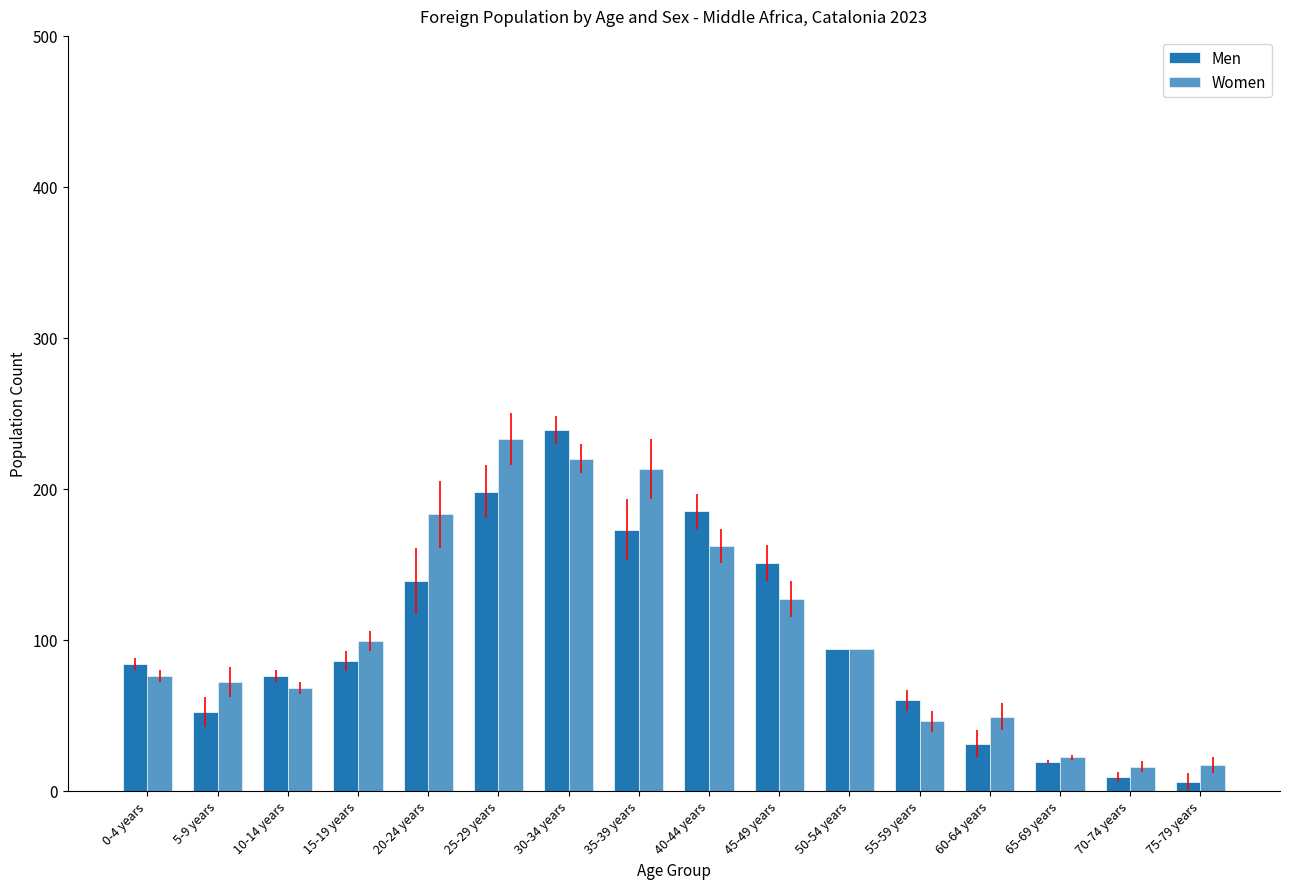

What is the smallest value displayed?

6